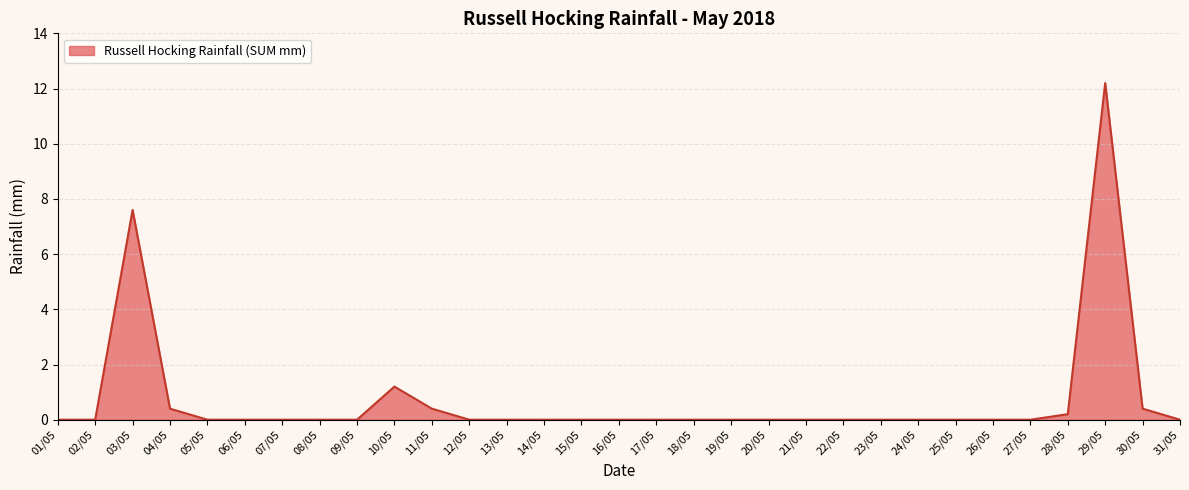

At which label is the value closest to 6?

03/05